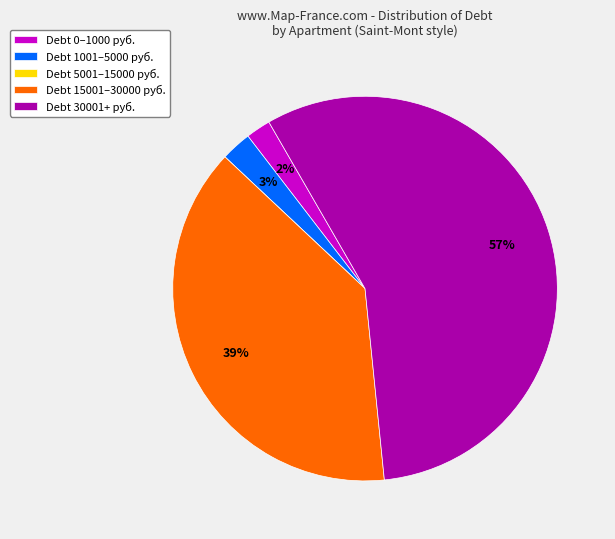

Which has a higher value, Debt 0–1000 руб. or Debt 15001–30000 руб.?

Debt 15001–30000 руб.